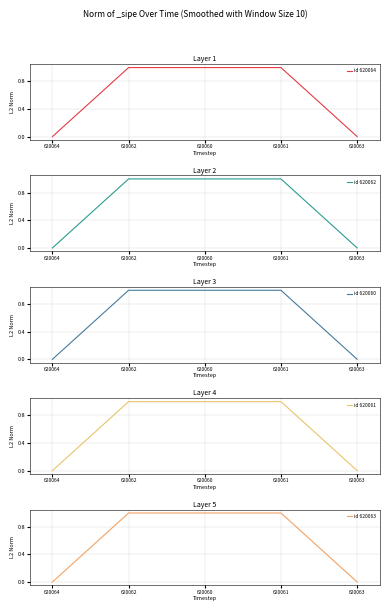

What position from the left is 620062?

2